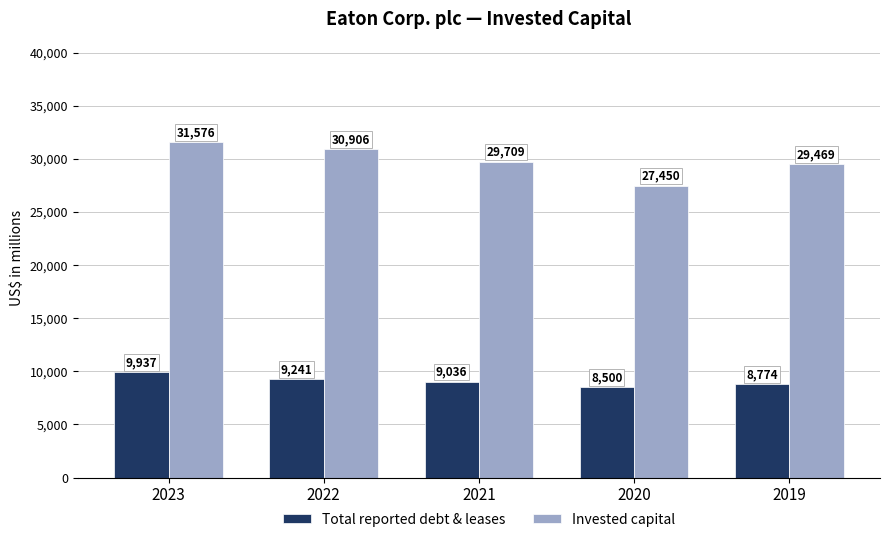

Between 2023 and 2020, which series saw the biggest shift?

Invested capital